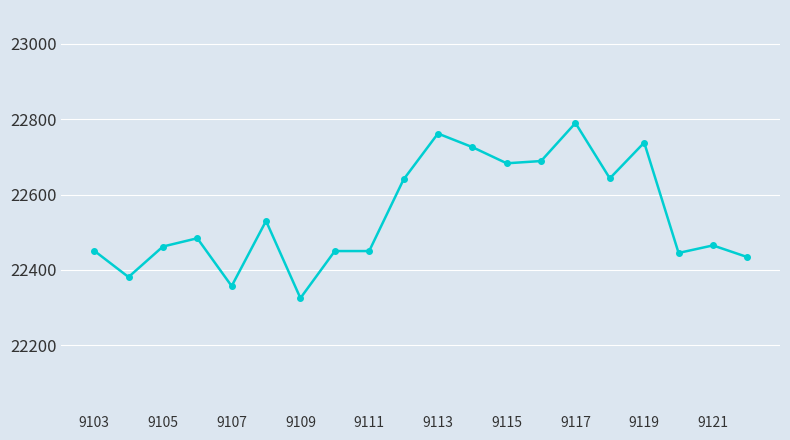

What is the greatest value displayed?

22790